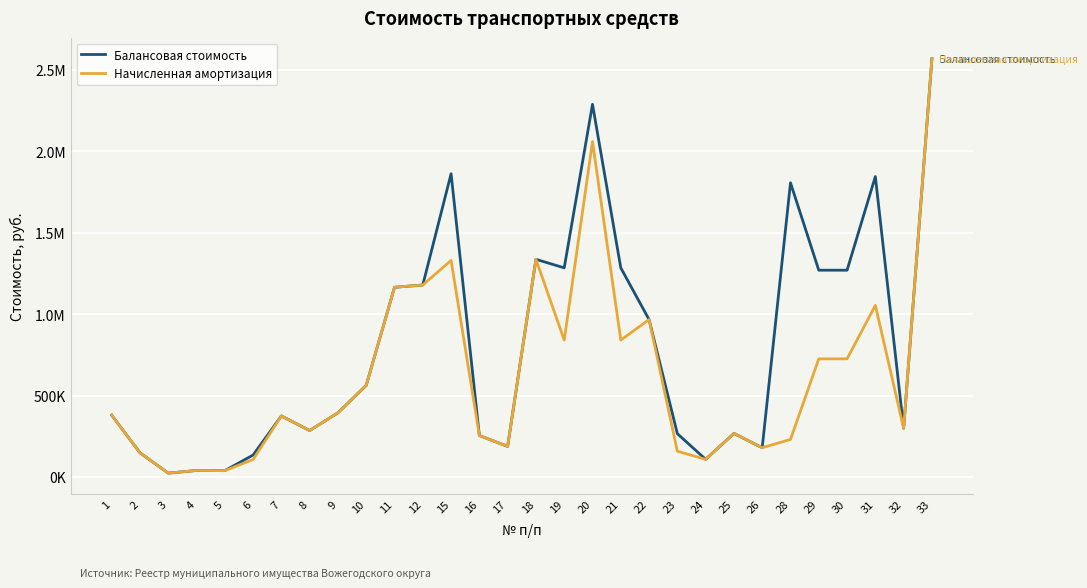

Does the chart have visible grid lines?

Yes